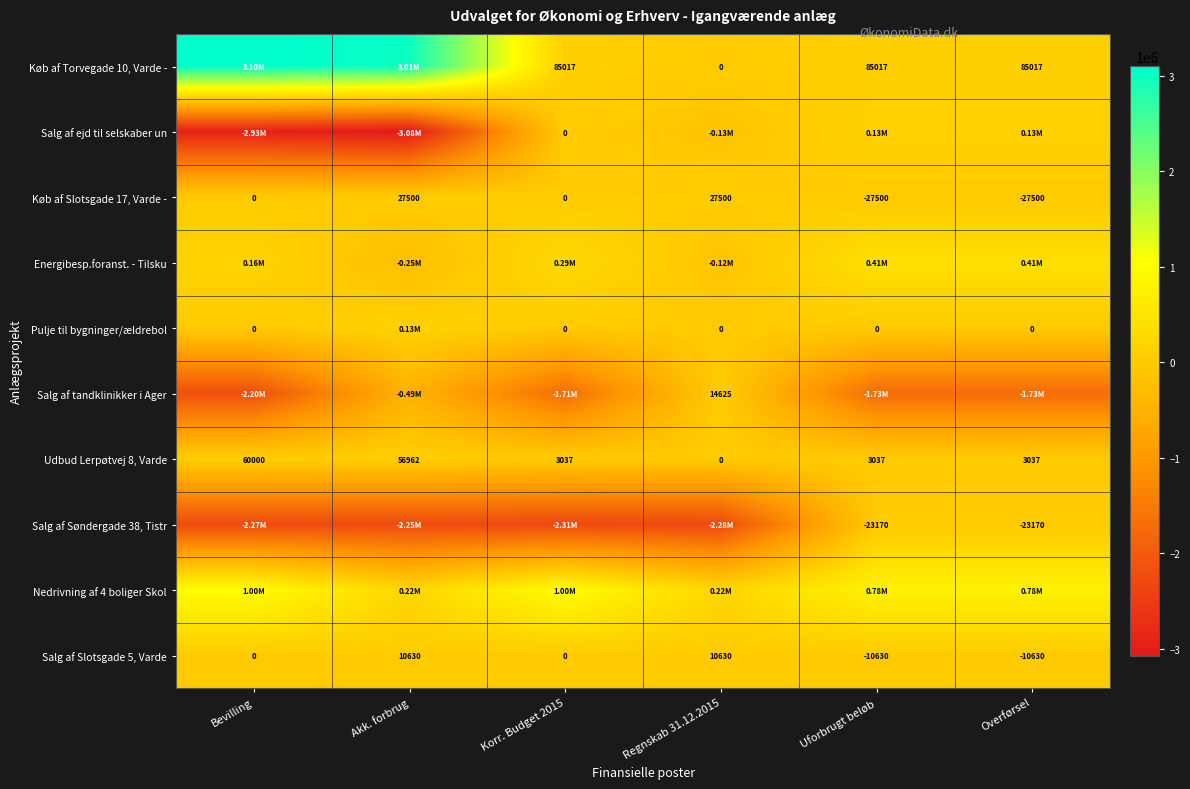

How many negative values does the Salg af Slotsgade 5, Varde series have?

2